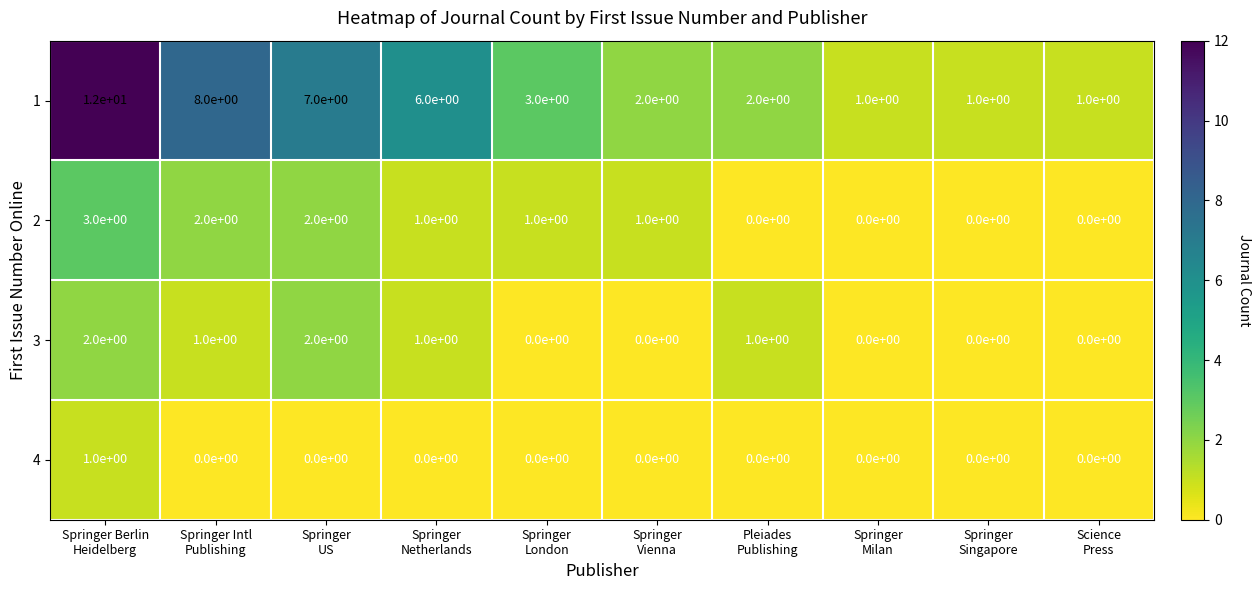

What is the maximum value shown in the chart?

12